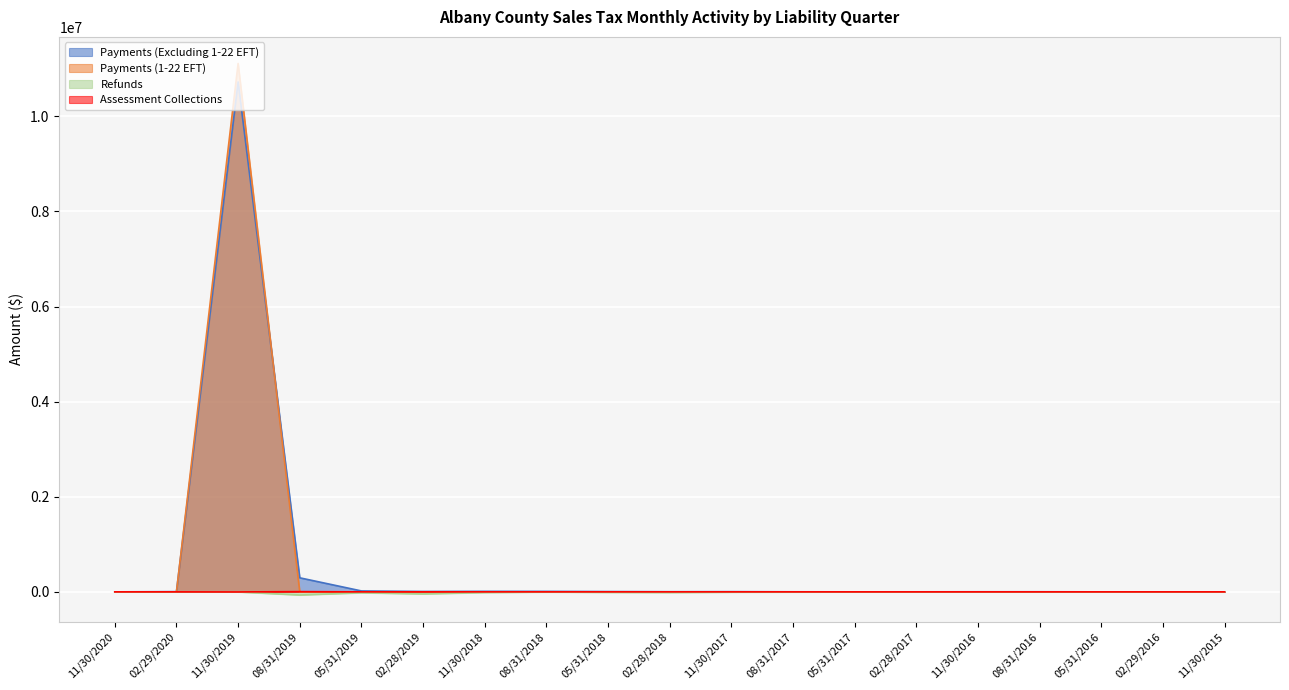

The value of Payments (Excluding 1-22 EFT) at 02/28/2018 is 3205.2. True or false?

True